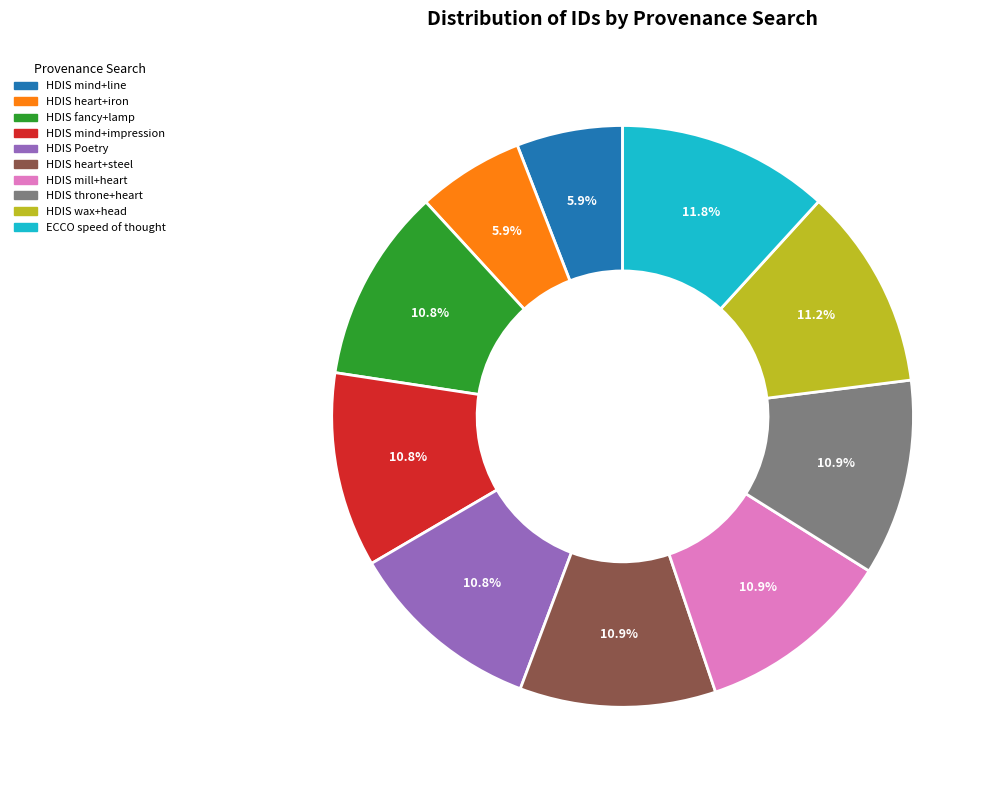

Is there any slice that represents more than half of the pie?

No